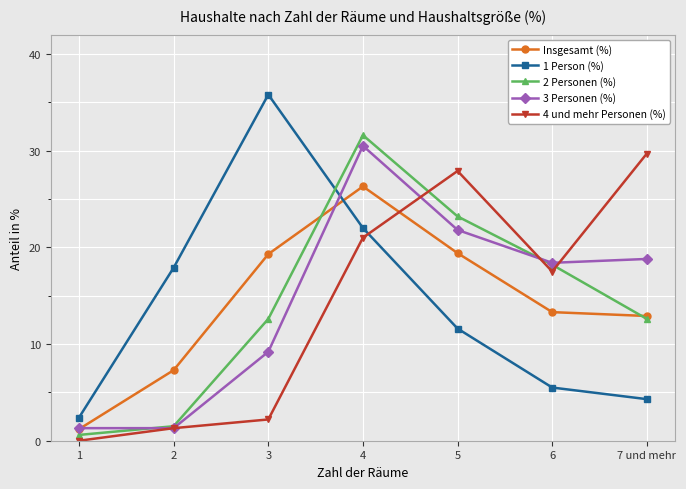

How many distinct data groups are displayed?

5